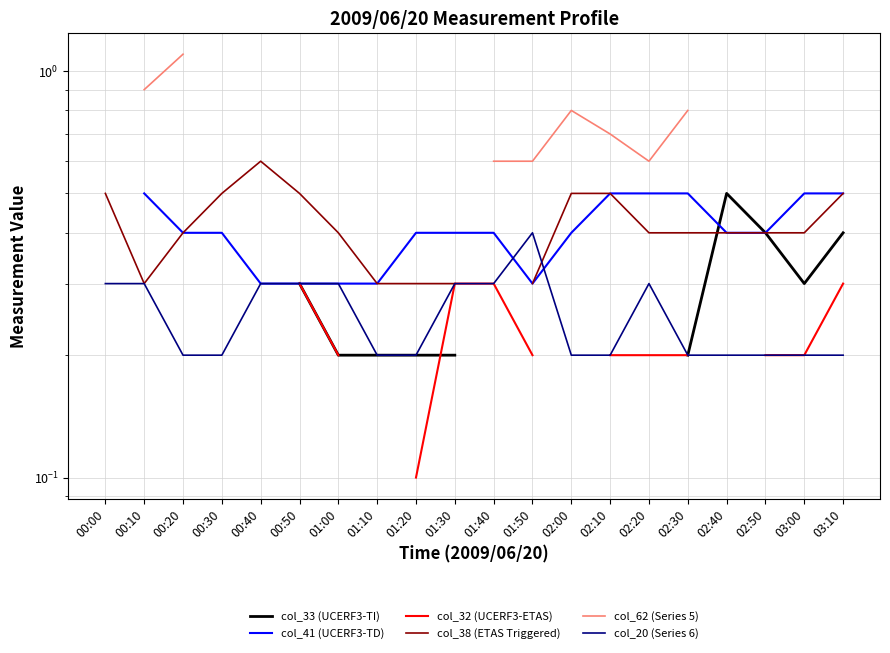

Where is the first local maximum for col_33 (UCERF3-TI)?

02:40